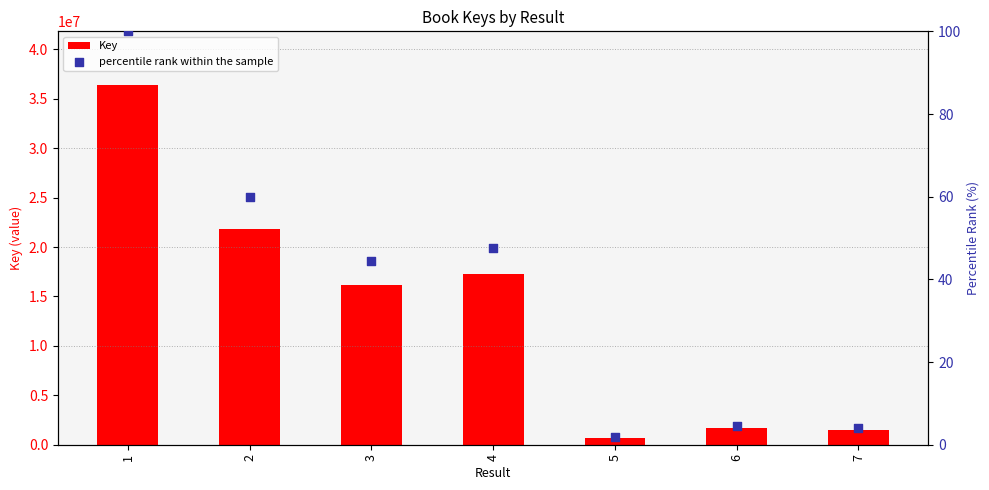

Which series has the largest total across all categories?

Key